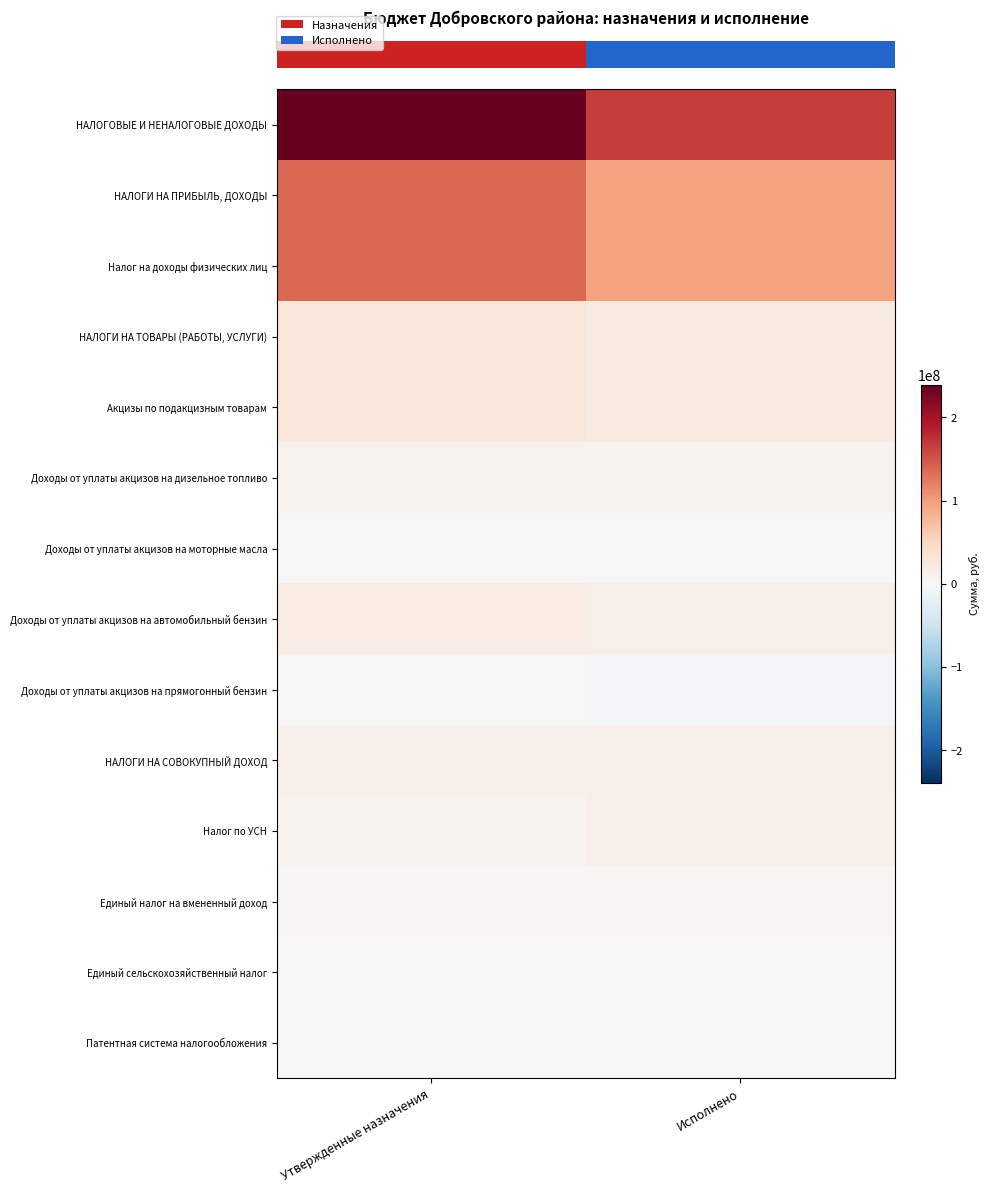

Which series has the largest total across all categories?

row_0